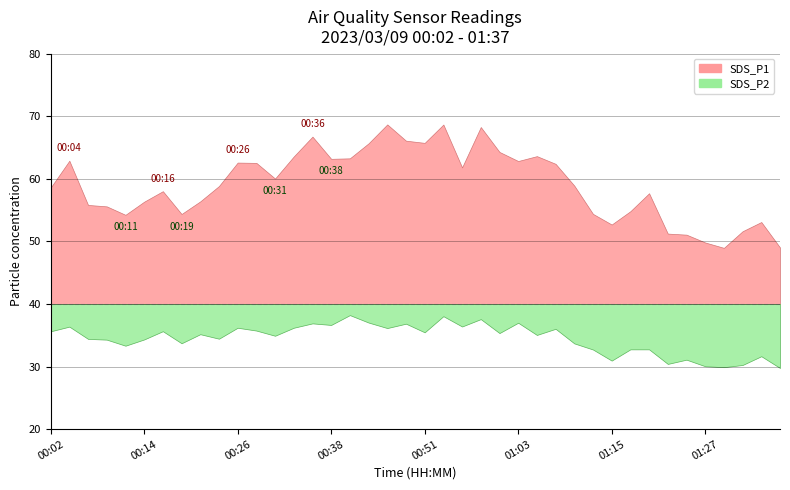

What is the sum of the SDS_P2 values at 00:06 and 00:19?

68.1